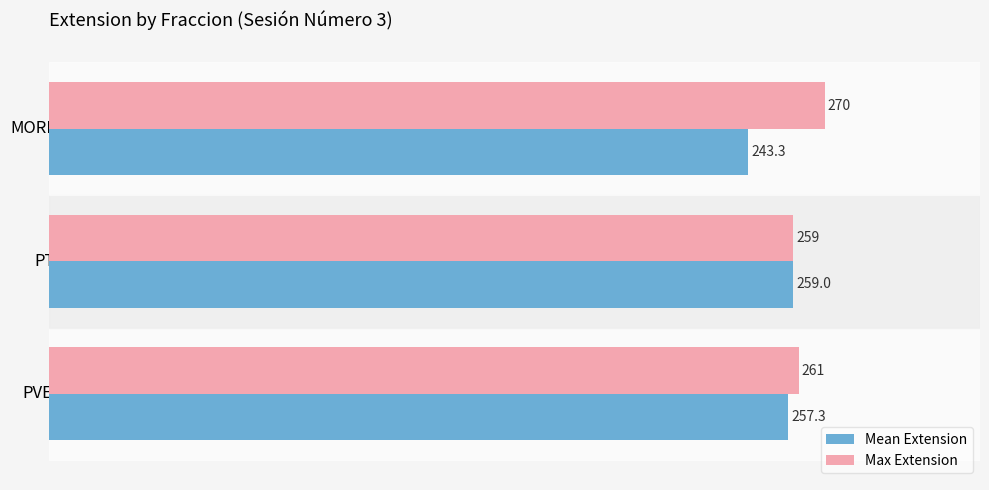

Which category has the highest value in the Mean Extension series?

PT